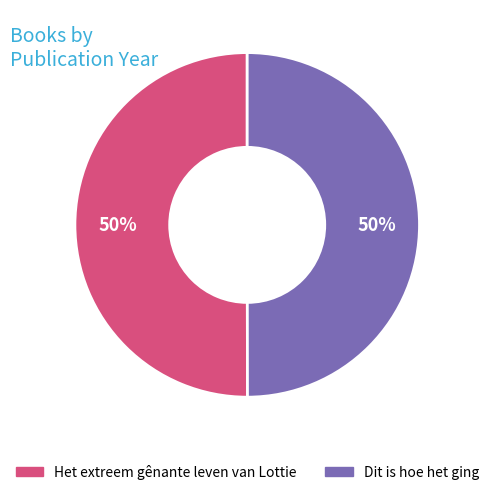

What percentage is the Dit is hoe het ging slice, to the nearest percent?

50%